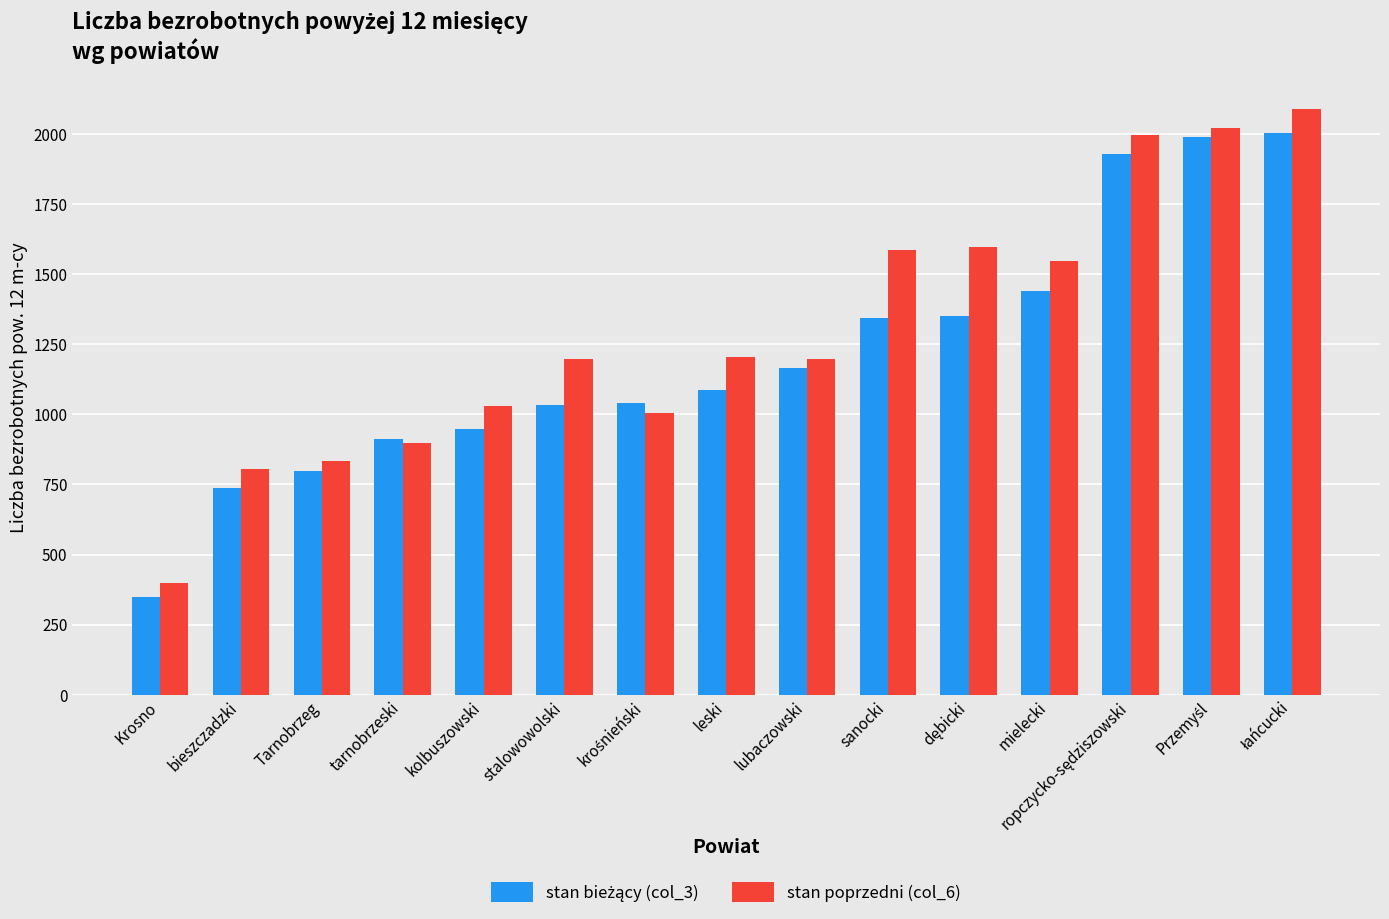

Which label corresponds to the smallest value in the chart?

Krosno